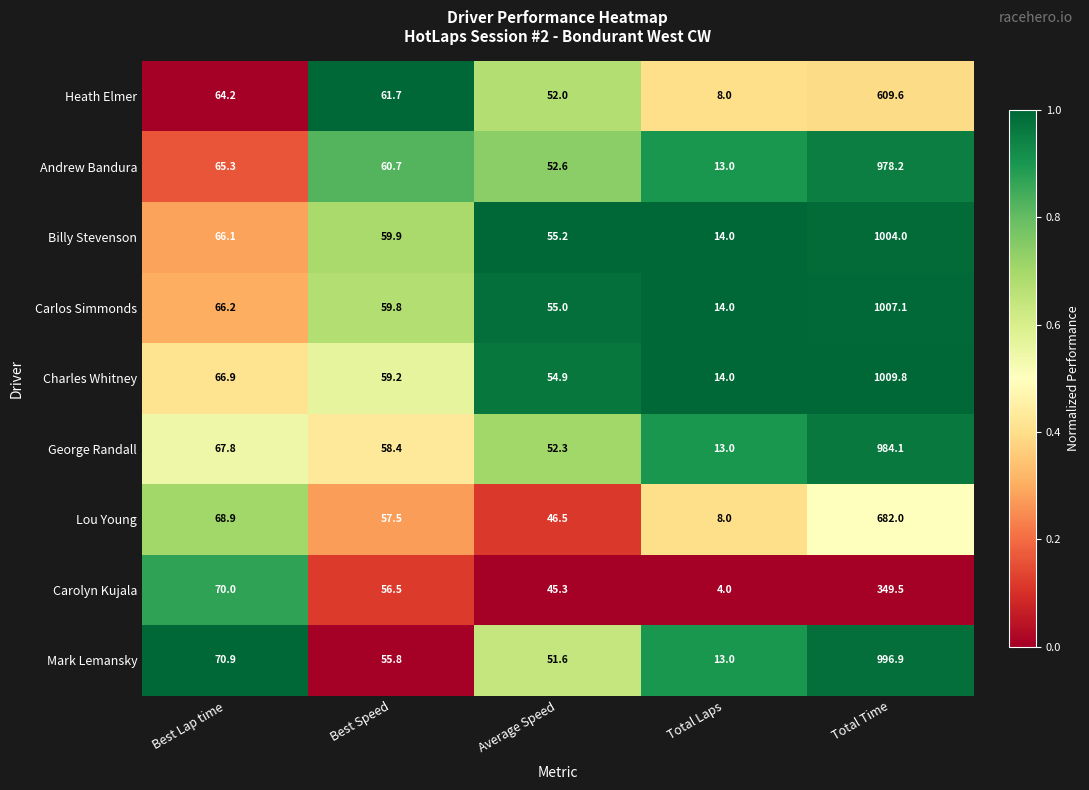

What is the difference between the maximum and minimum values in the Mark Lemansky series?

983.9